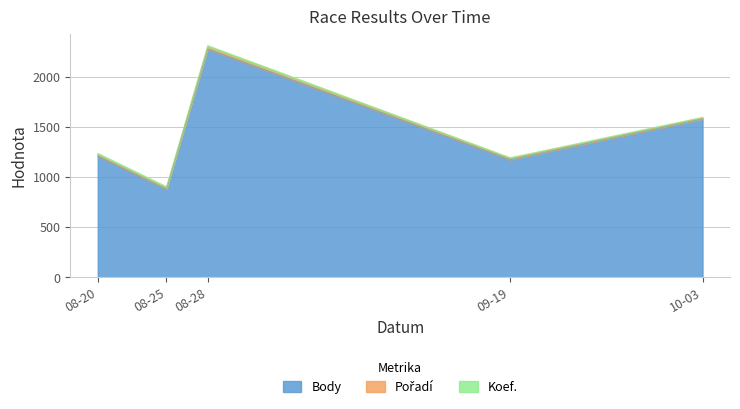

How many values in the Koef. series are below 12?

2